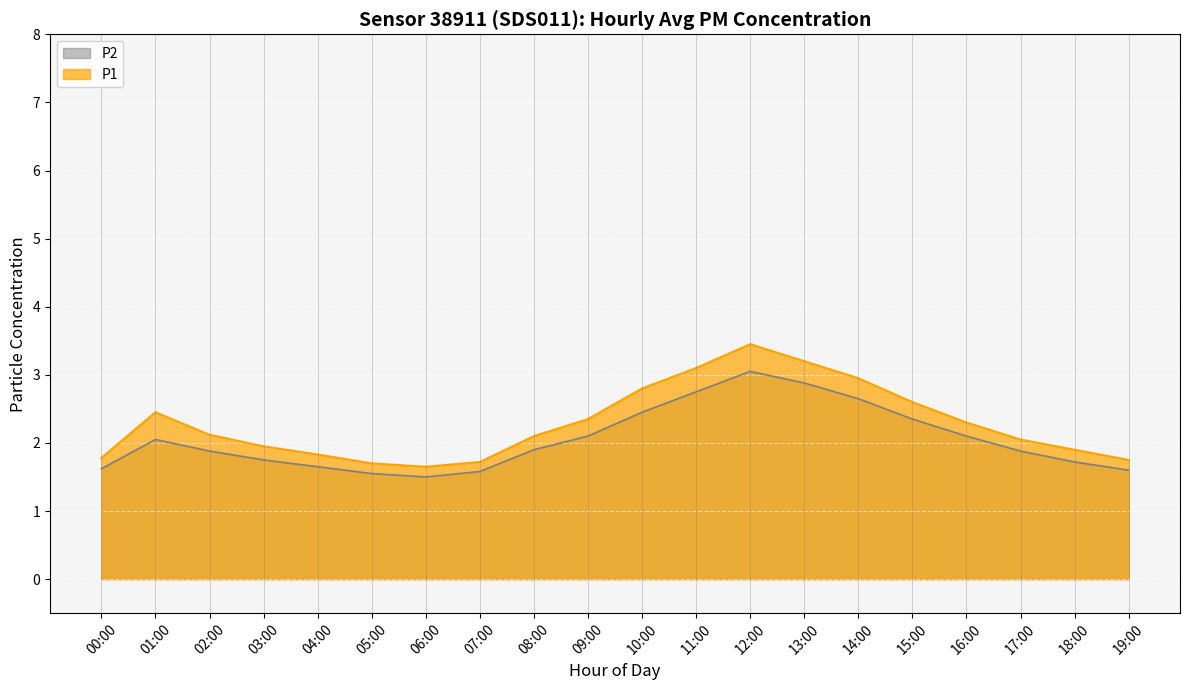

What position from the left is 12:00?

13